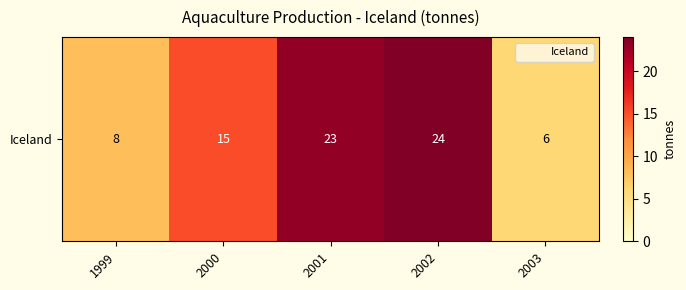

Reading right to left, list all the values displayed in this chart.

6	24	23	15	8